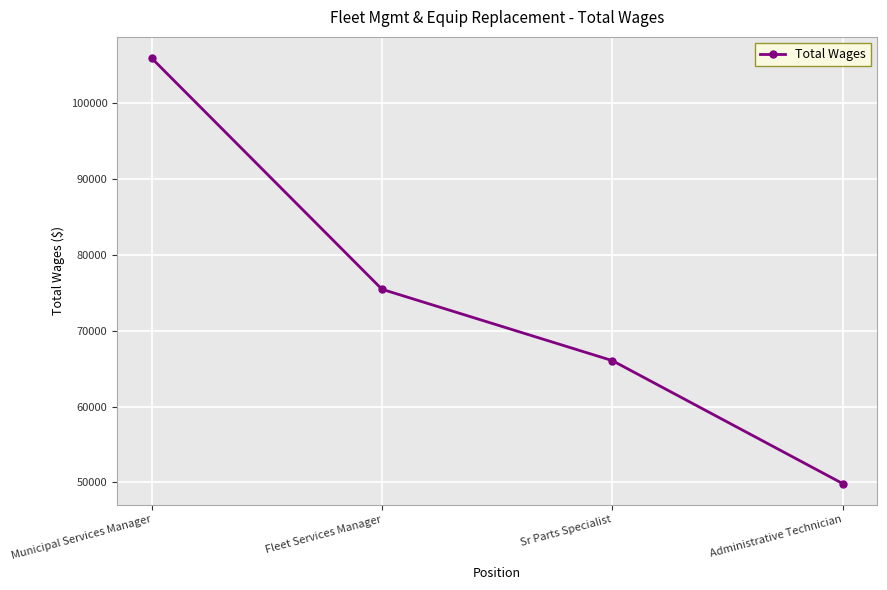

What position from the right is Fleet Services Manager?

3